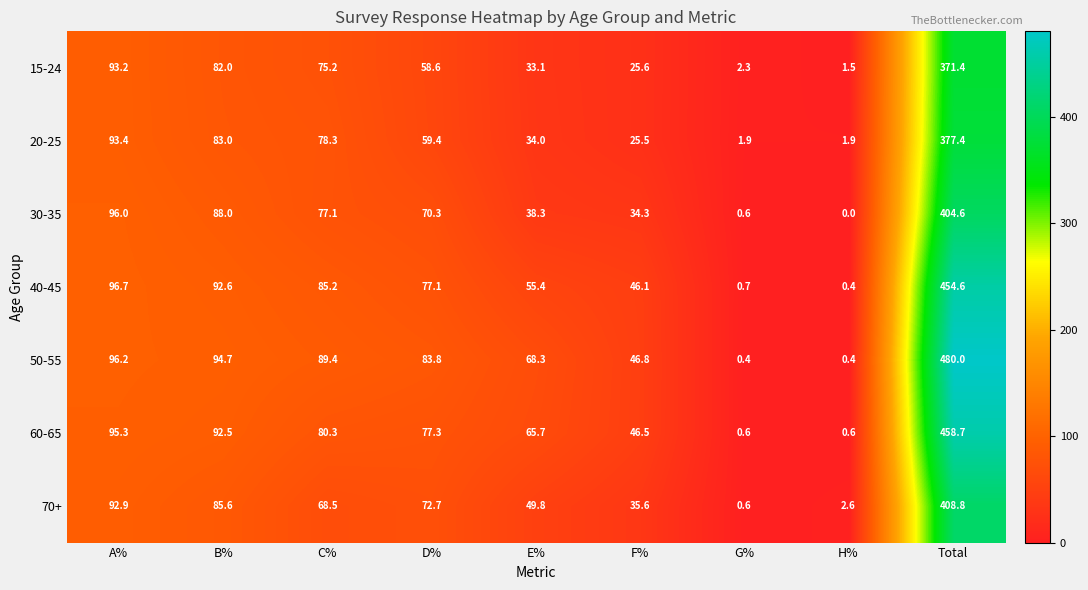

True or false: 70+ has a value of 35.6 at F%.

True